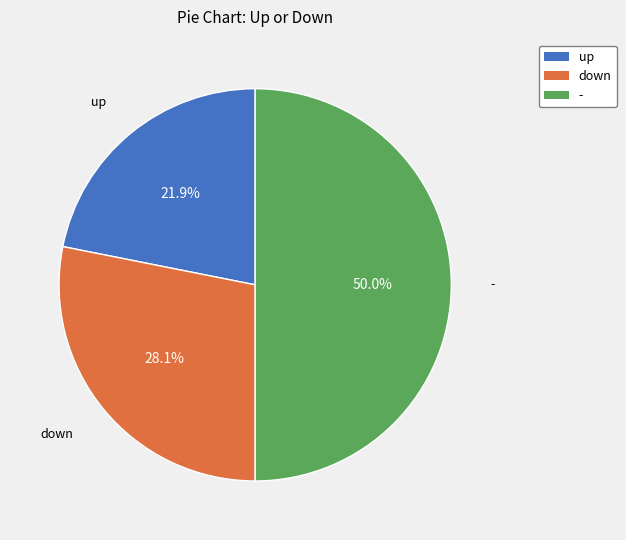

Combined, do up and - account for over 50%?

Yes